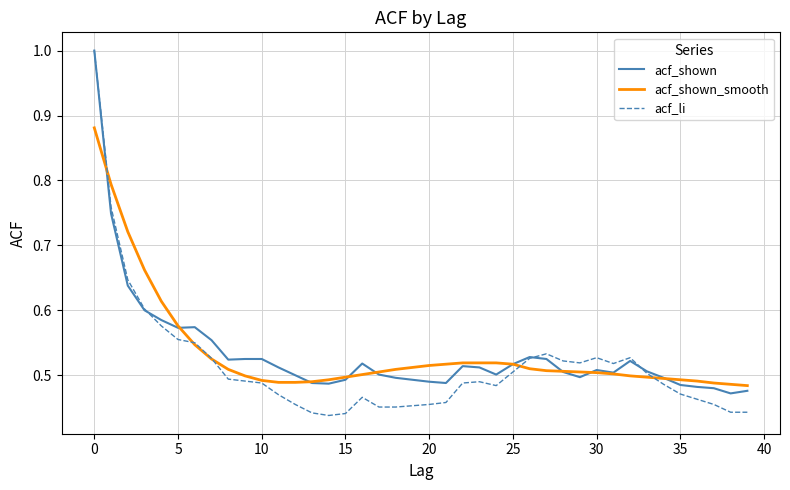

What is the maximum value for acf_shown?

1.0